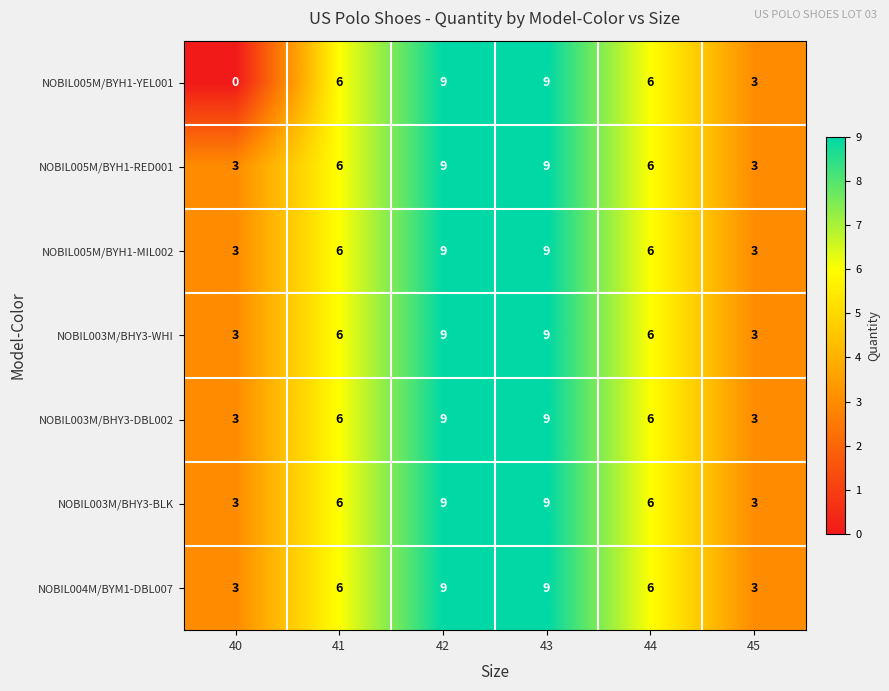

What is the approximate value of NOBIL005M/BYH1-RED001 at 42?

9